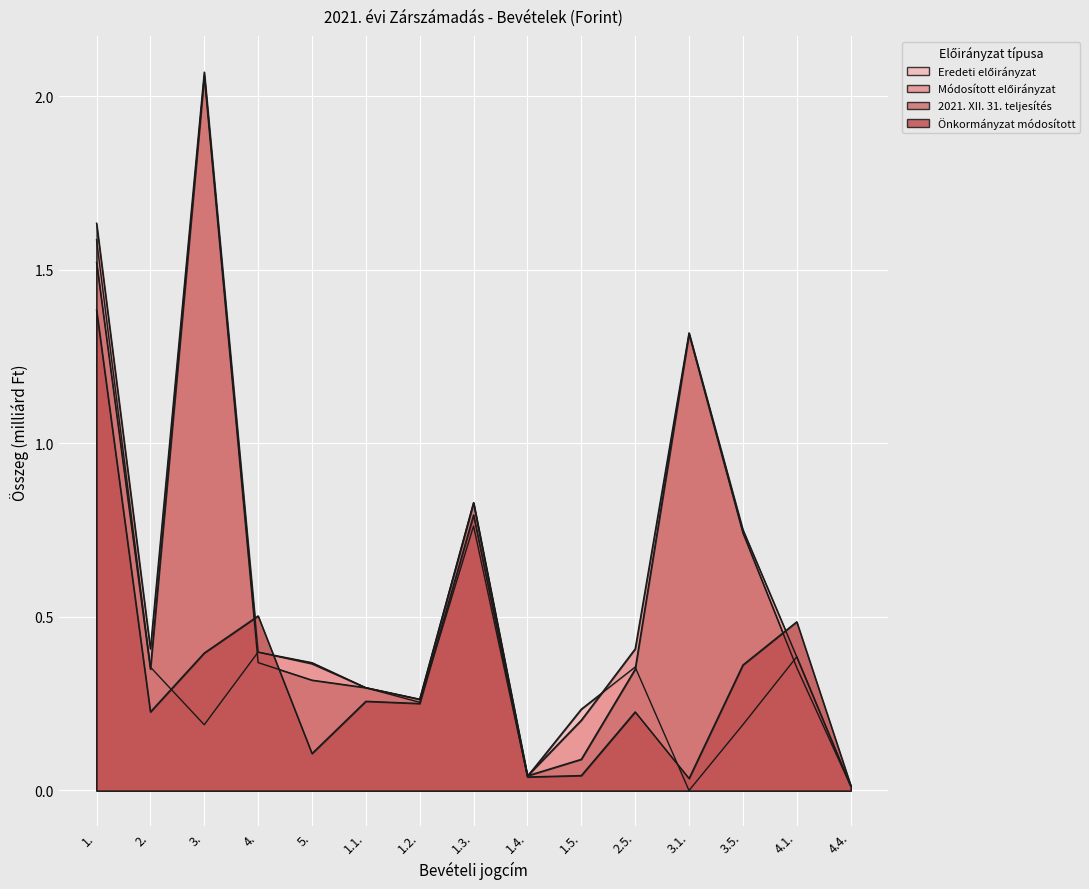

What is the difference between the second highest and minimum values in the Önkormányzat módosított series?

0.8